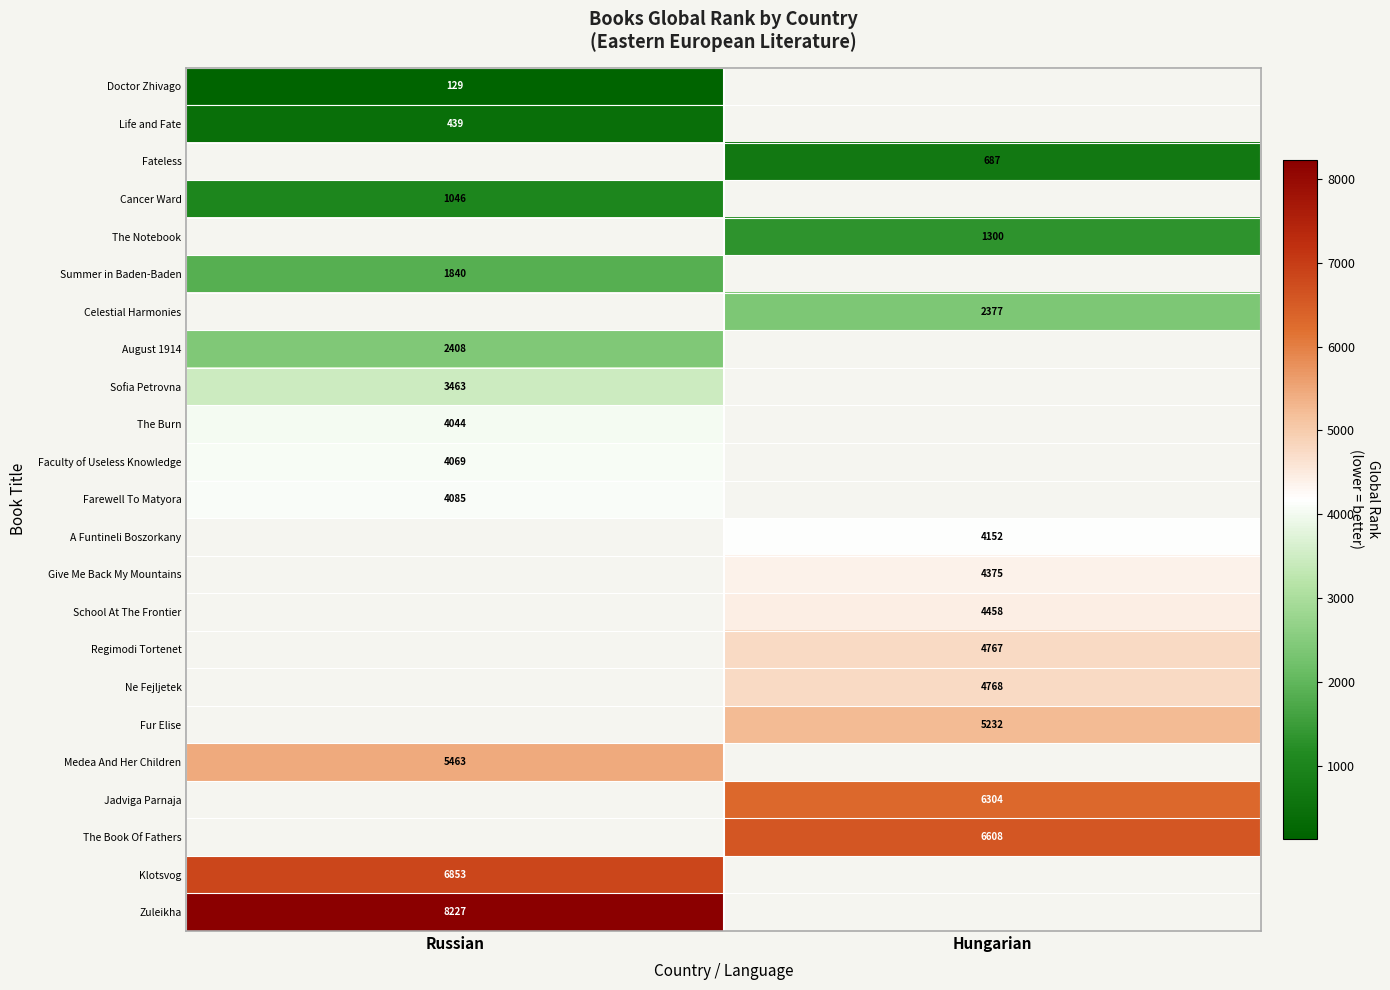

Is it true that Fur Elise equals 5232 at Hungarian?

True